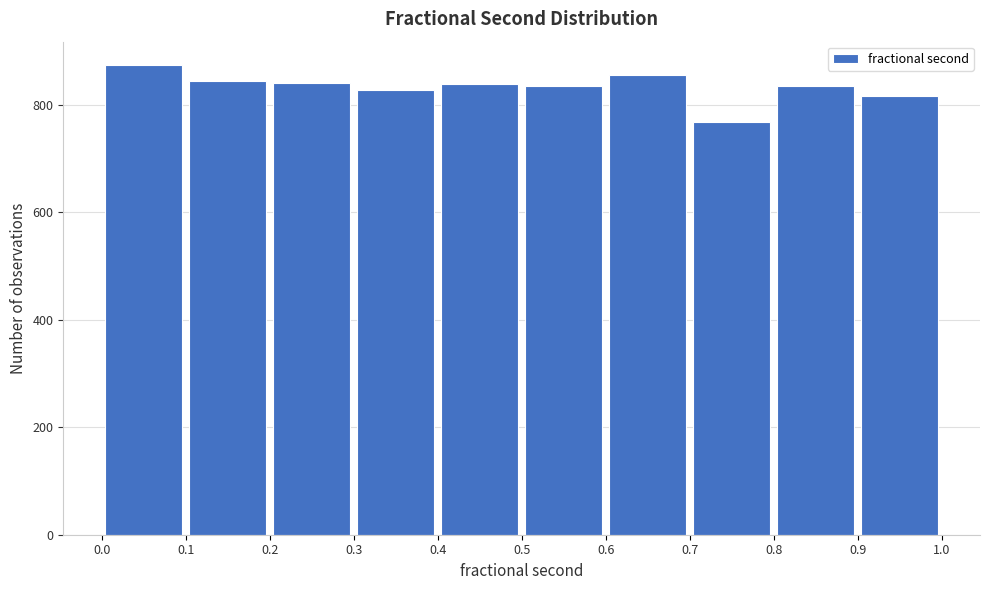

What is the height of the bar covering 0.0 to 0.1 on the x-axis? The values are not printed on the chart, so give them approximately, as read against the axis.

880